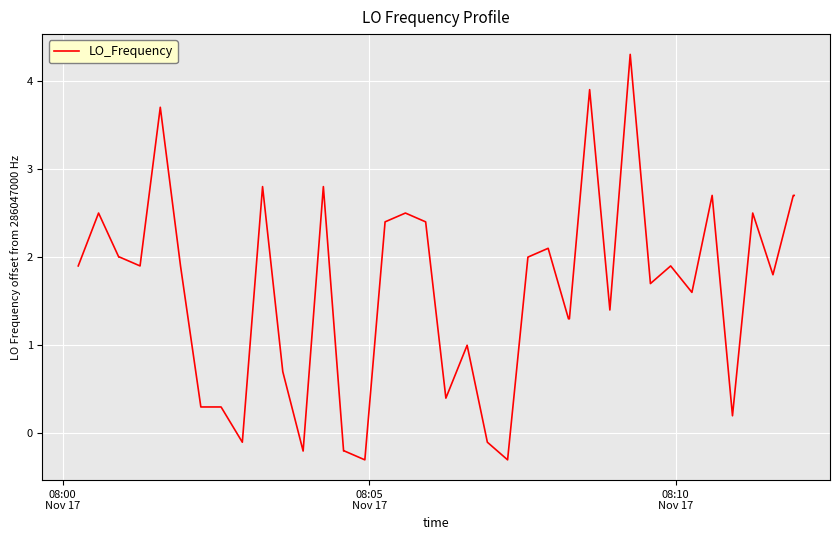

What is the maximum value shown in the chart?

4.3